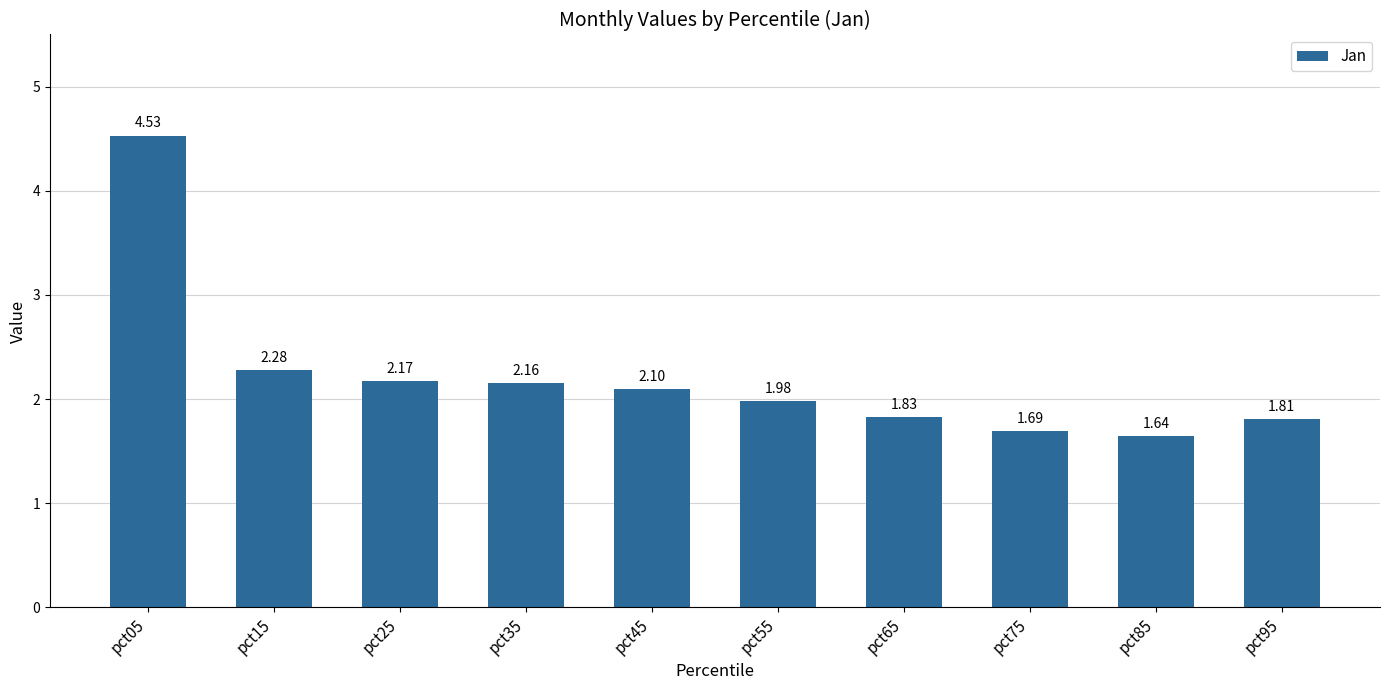

List the labels in order of value, largest first.

pct05, pct15, pct25, pct35, pct45, pct55, pct65, pct95, pct75, pct85